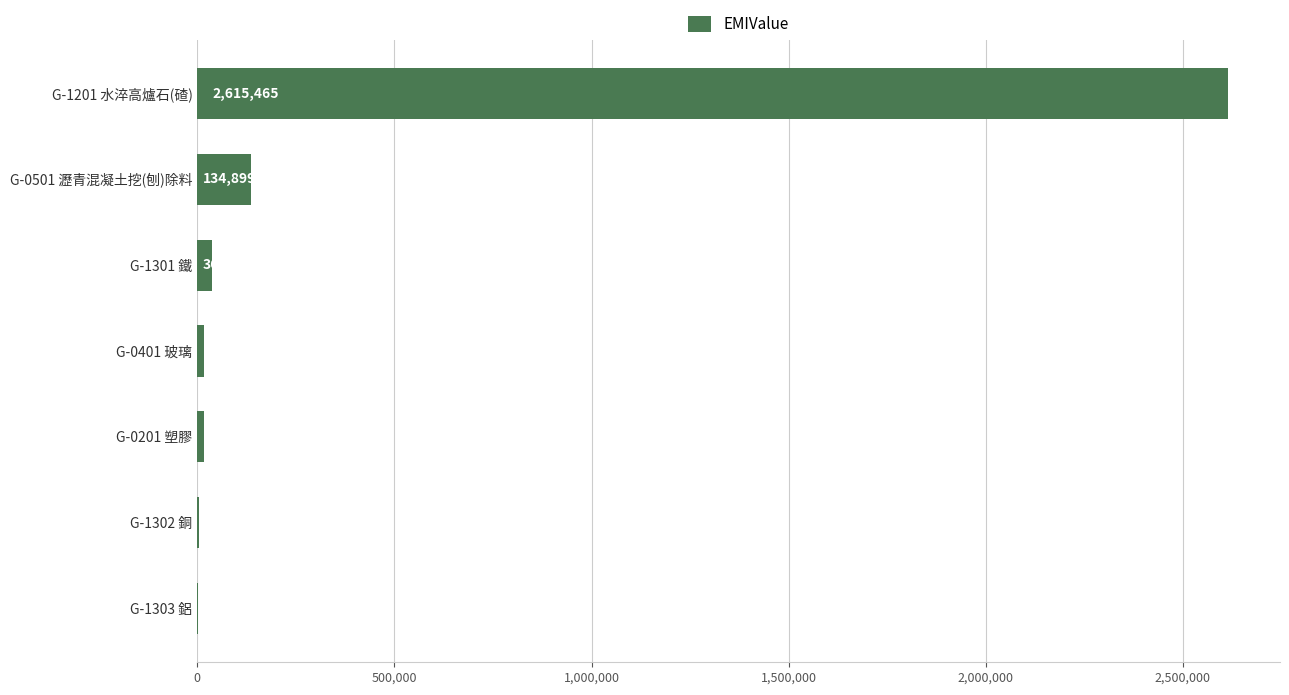

What is the greatest value displayed?

2615465